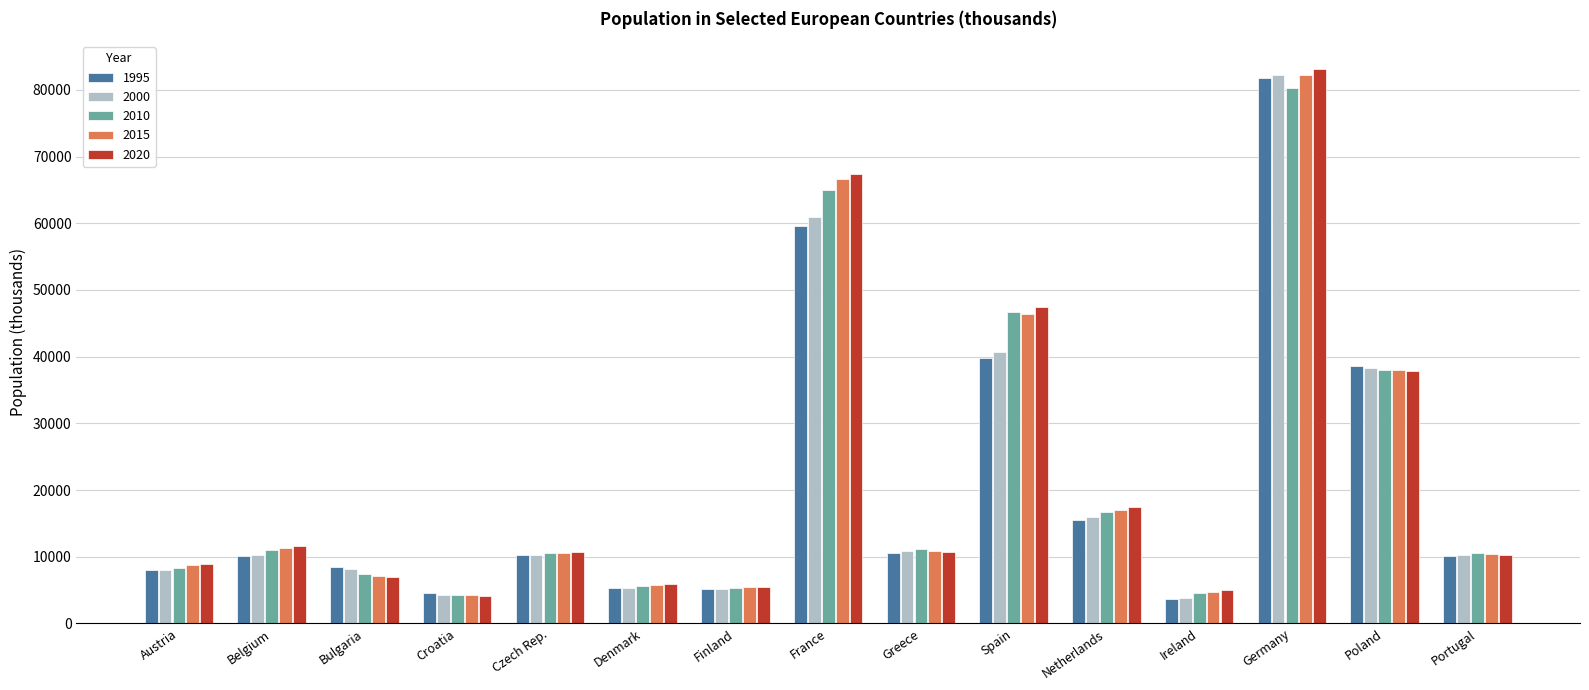

Are the bars grouped side by side (vs. stacked)?

Yes